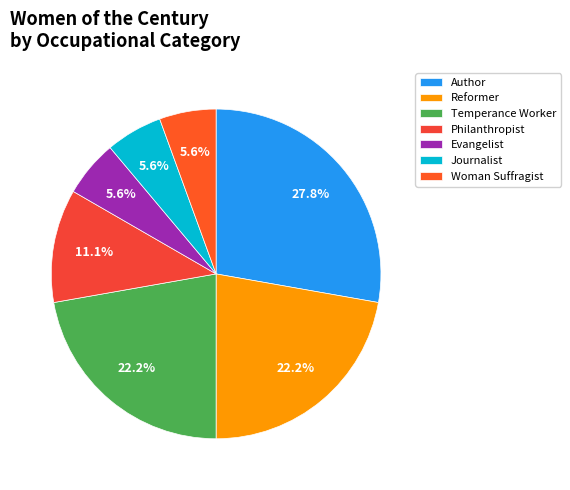

How many slices are in this pie chart?

7